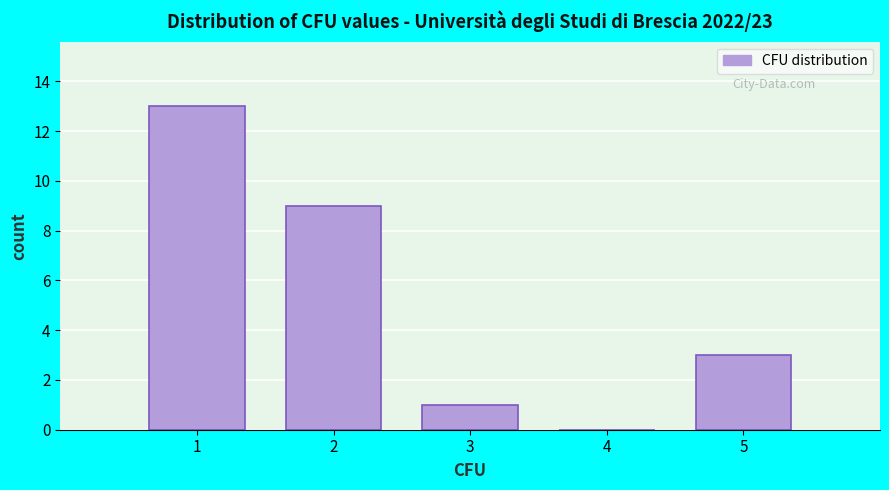

Which range on the x-axis has the tallest bar?

0.5 to 1.5